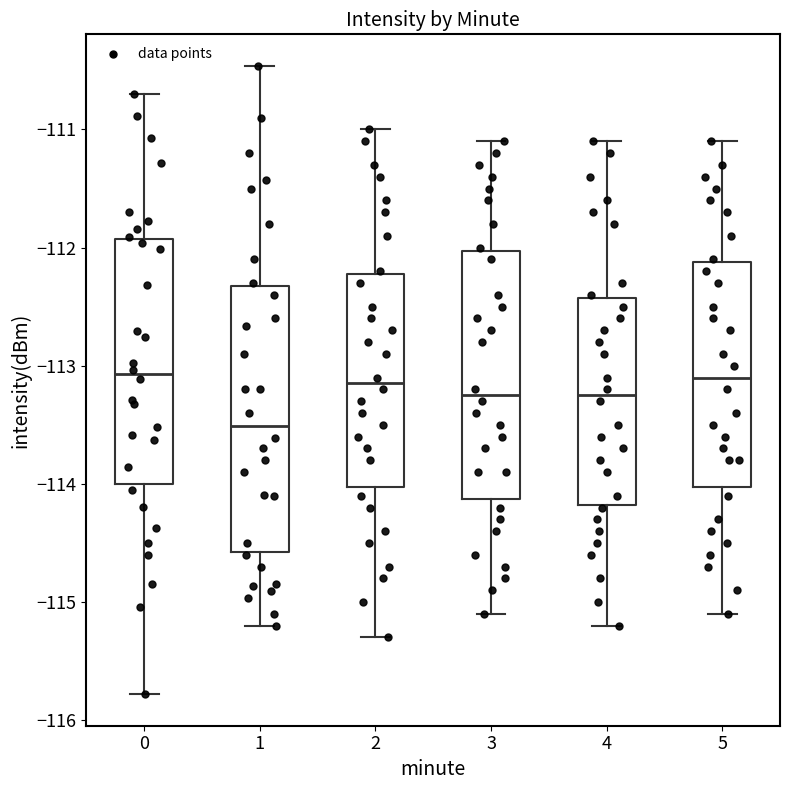

Reading left to right, transcribe this box plot: for each box, give where its median line is, the range the box spans, and where its two whiskers end, as read against the y-axis. The values are not printed on the chart, so give them approximately, as read against the axis.

0: median -113.1, box -114.0 to -111.9, whiskers -115.8 to -110.7
1: median -113.5, box -114.6 to -112.3, whiskers -115.2 to -110.5
2: median -113.1, box -114.0 to -112.2, whiskers -115.3 to -111.0
3: median -113.2, box -114.1 to -112.0, whiskers -115.1 to -111.1
4: median -113.2, box -114.2 to -112.4, whiskers -115.2 to -111.1
5: median -113.1, box -114.0 to -112.1, whiskers -115.1 to -111.1